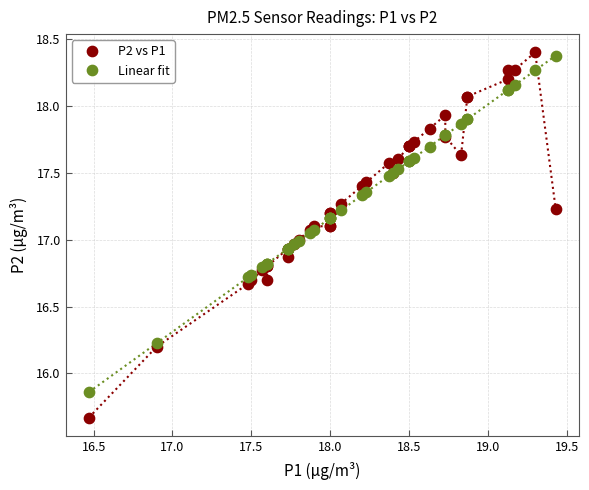

What is the X range (max minus min) for the scatter plot?

3.0